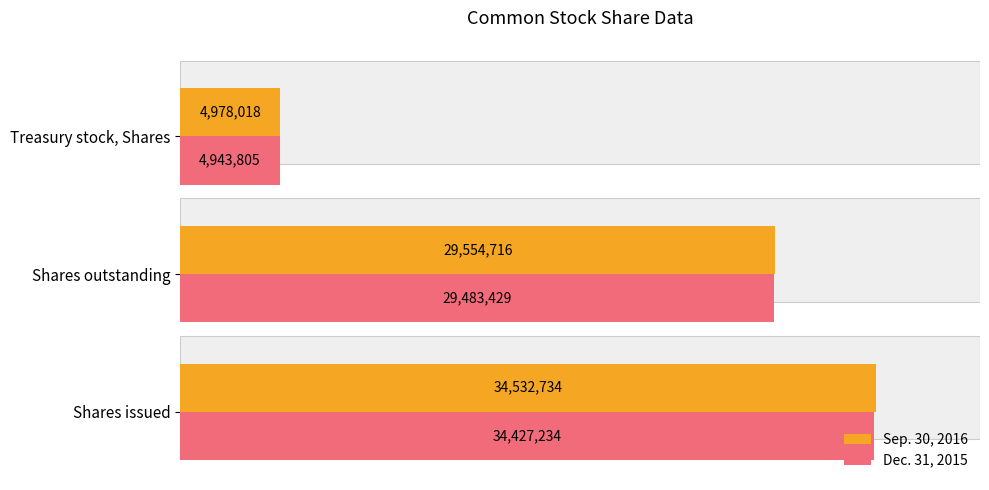

How many data points in Sep. 30, 2016 are less than 29554716?

1